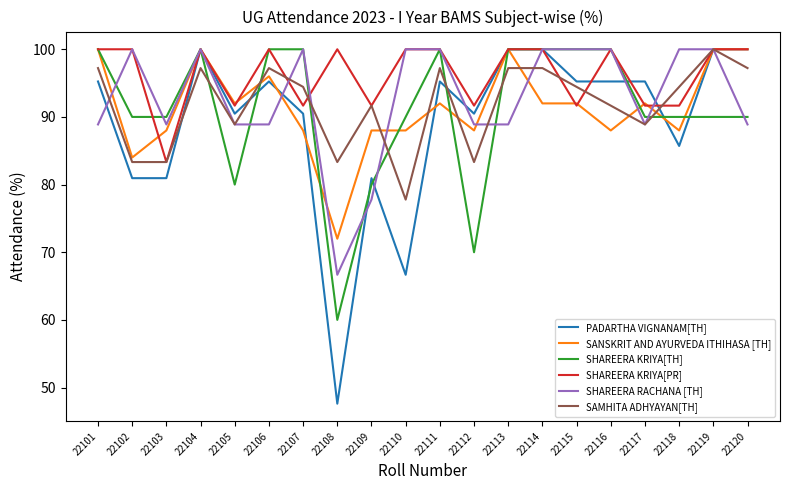

What is the sum of all SHAREERA RACHANA [TH] values?

1855.6